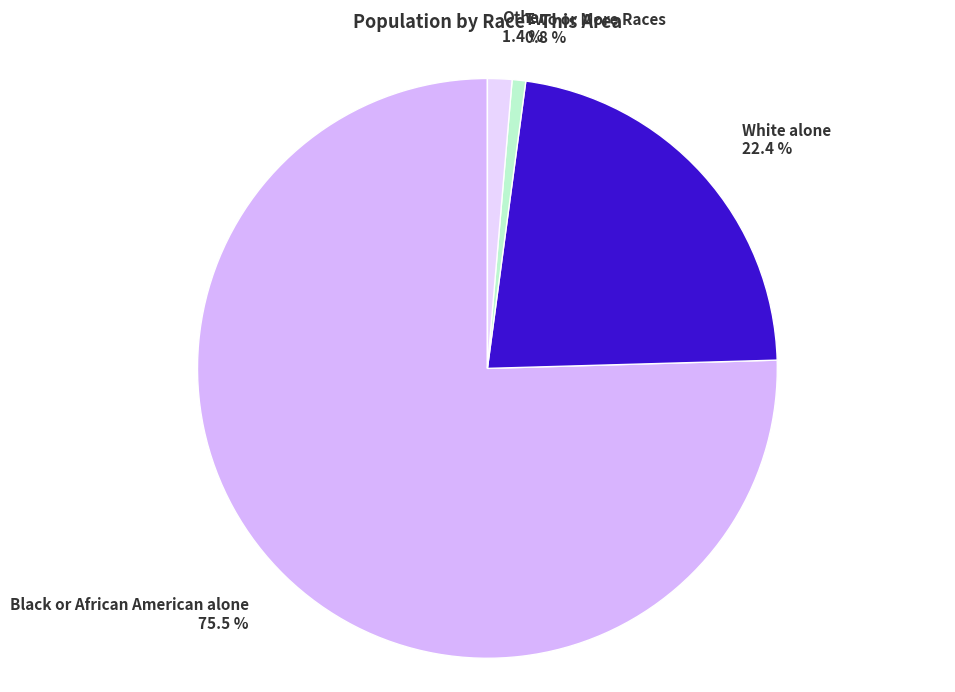

How many slices are in this pie chart?

4